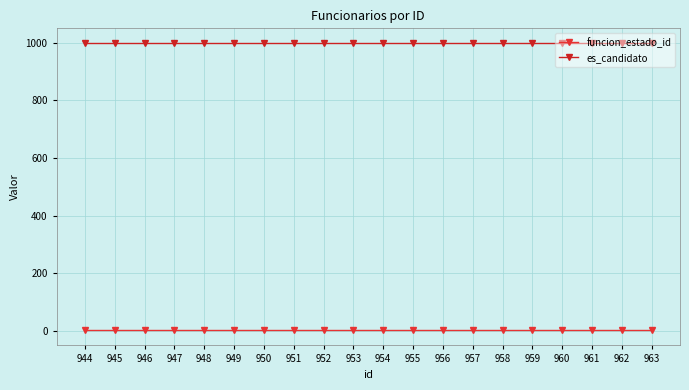

How many distinct data groups are displayed?

2